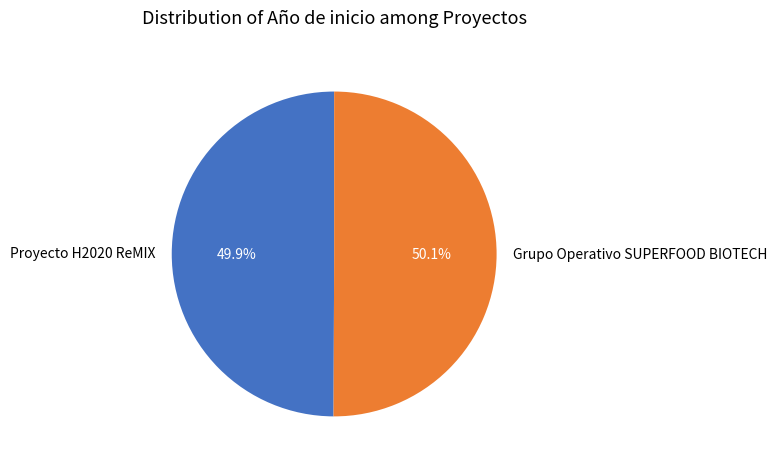

What percentage is the Proyecto H2020 ReMIX slice, to the nearest percent?

50%